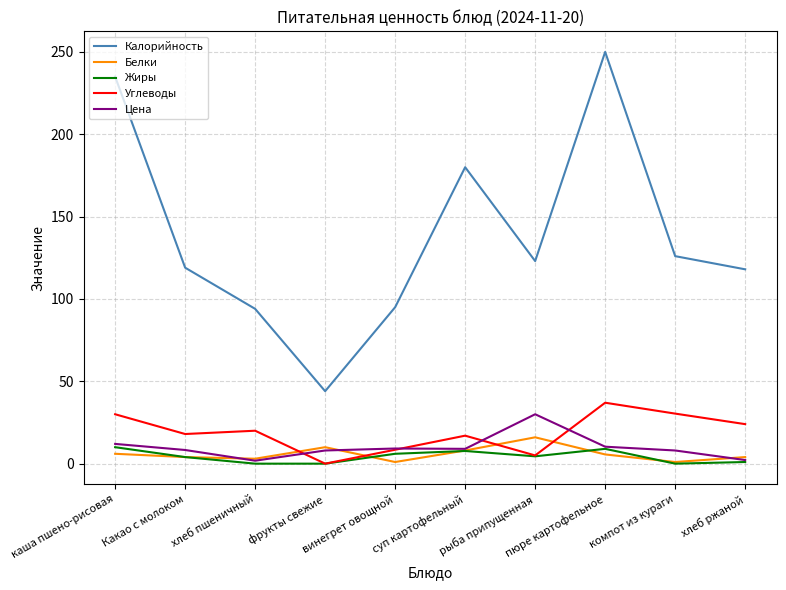

What is the difference between the Цена values at хлеб ржаной and Какао с молоком?

6.1